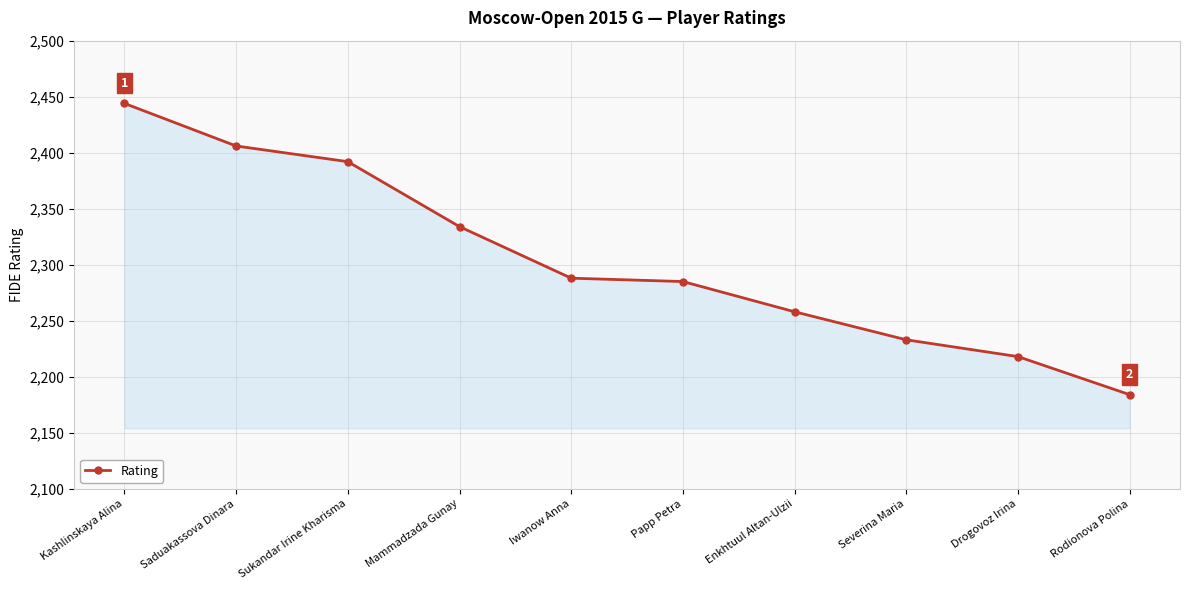

What is the difference between the values at Papp Petra and Enkhtuul Altan-Ulzii?

27